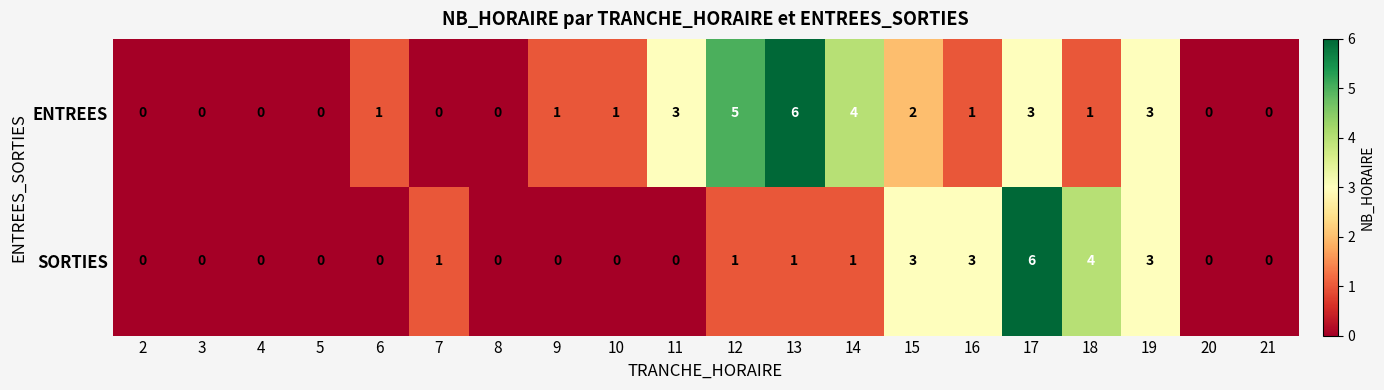

Read the SORTIES value at 18.

4